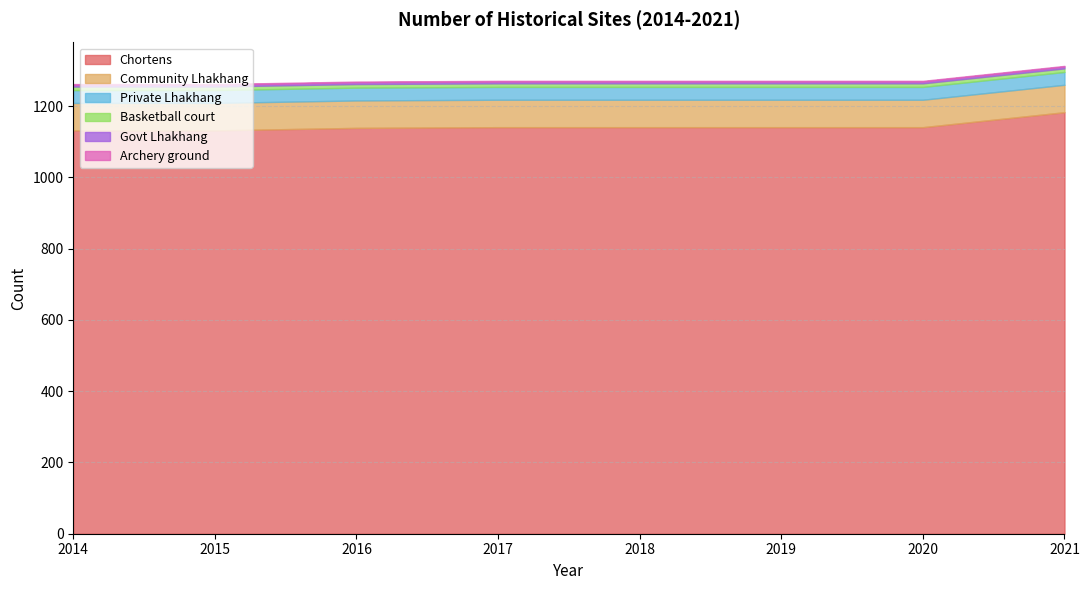

True or false: Private Lhakhang and Community Lhakhang intersect in this chart.

False